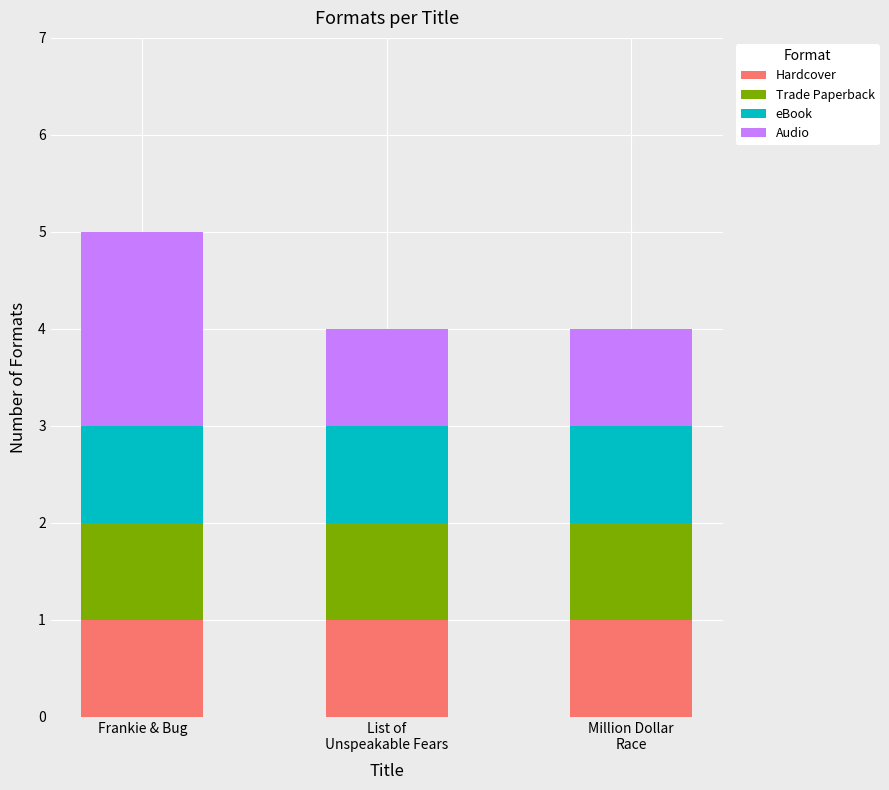

At which category is the sum across all series the highest?

Frankie & Bug